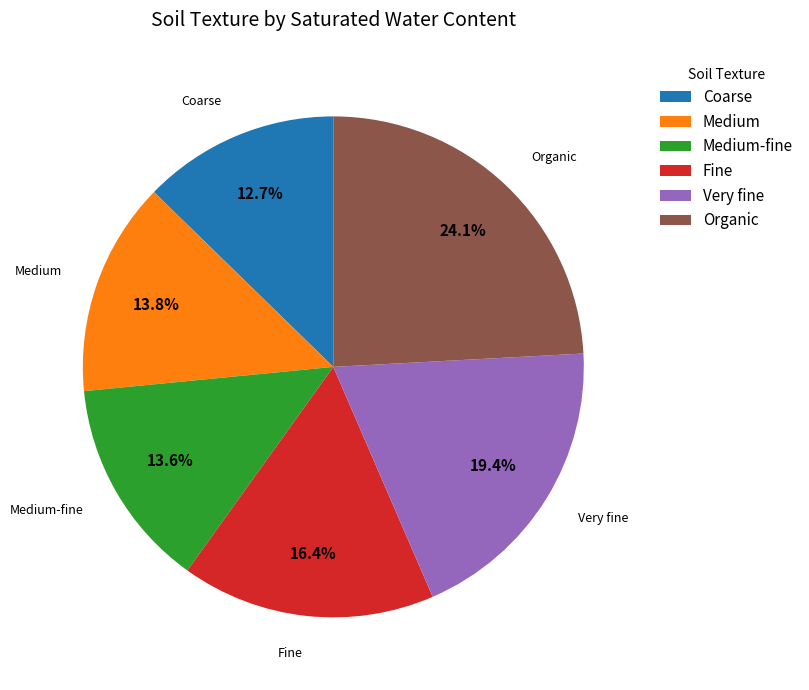

The Coarse slice represents 13% of the pie. True or false?

True